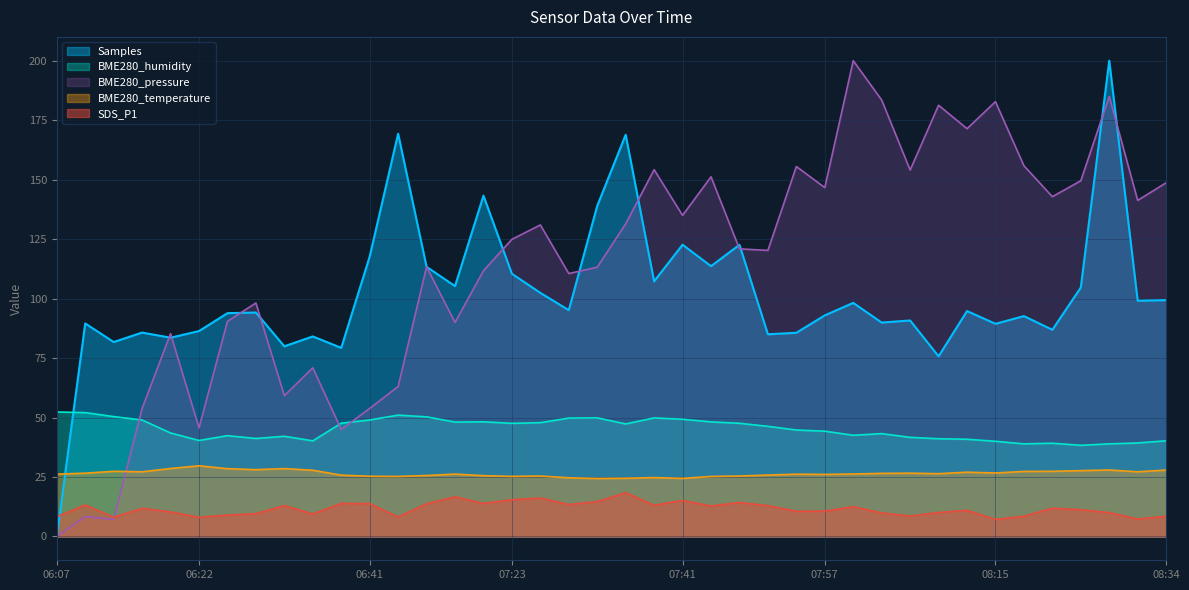

At which label is BME280_pressure closest to 100?

06:29